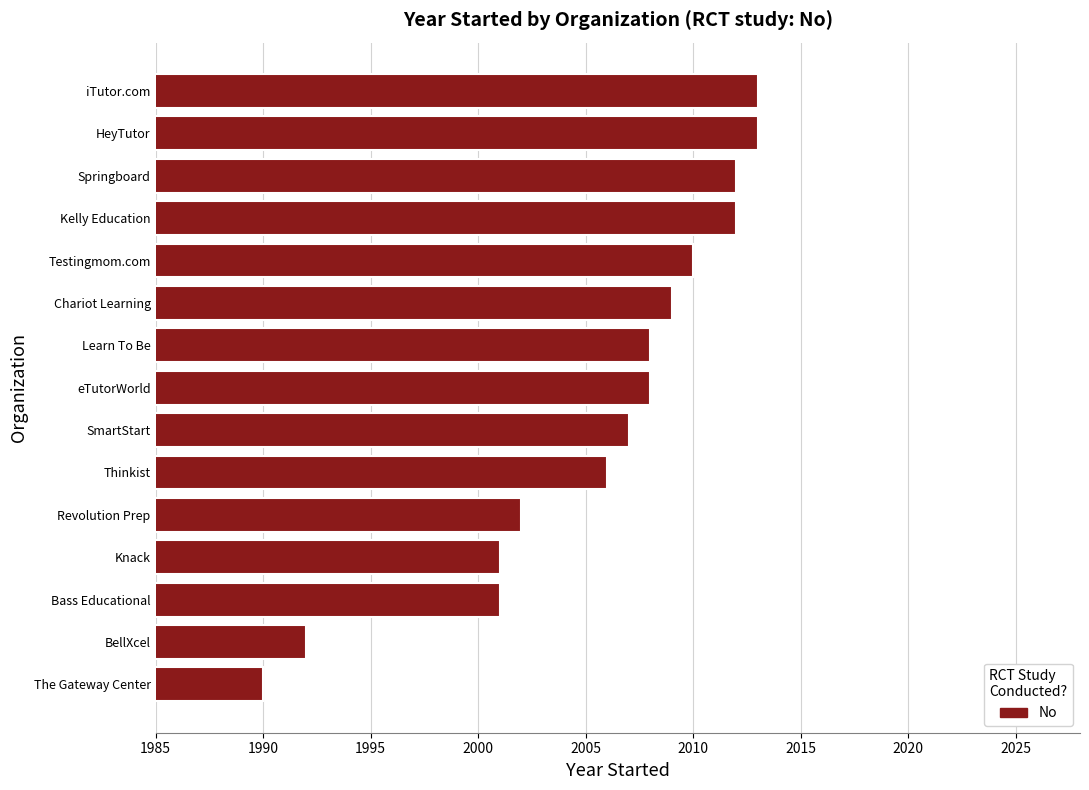

Does the chart contain stacked bars?

No